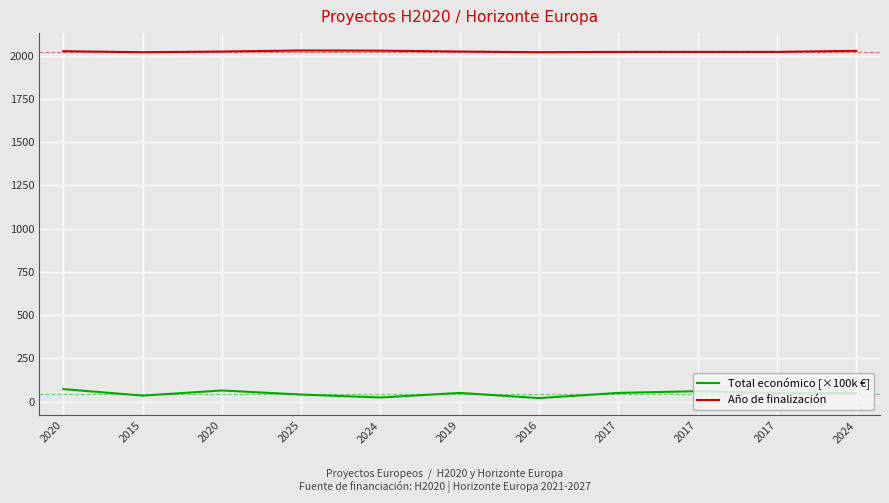

How many lines are shown in the chart?

2